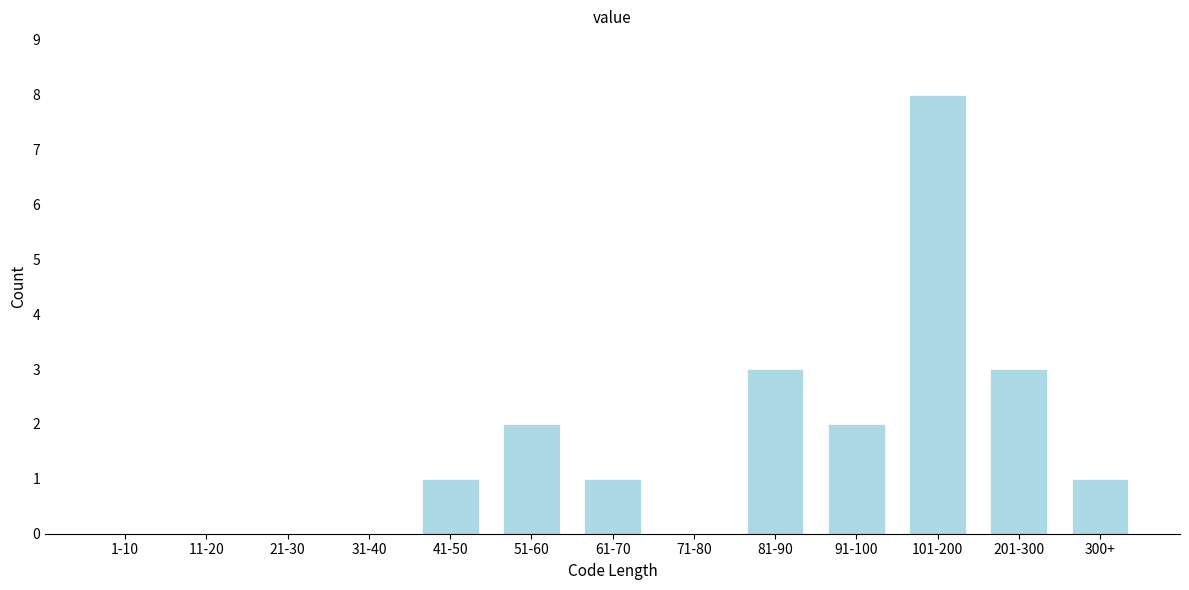

Reading left to right, transcribe all the data shown in this chart.

1-10=0	11-20=0	21-30=0	31-40=0	41-50=1	51-60=2	61-70=1	71-80=0	81-90=3	91-100=2	101-200=8	201-300=3	300+=1